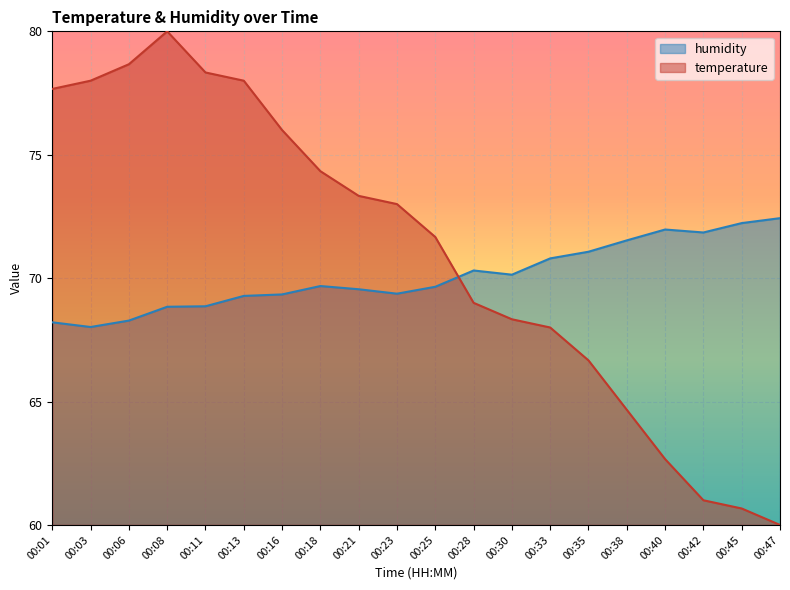

True or false: humidity and temperature cross at least once.

True